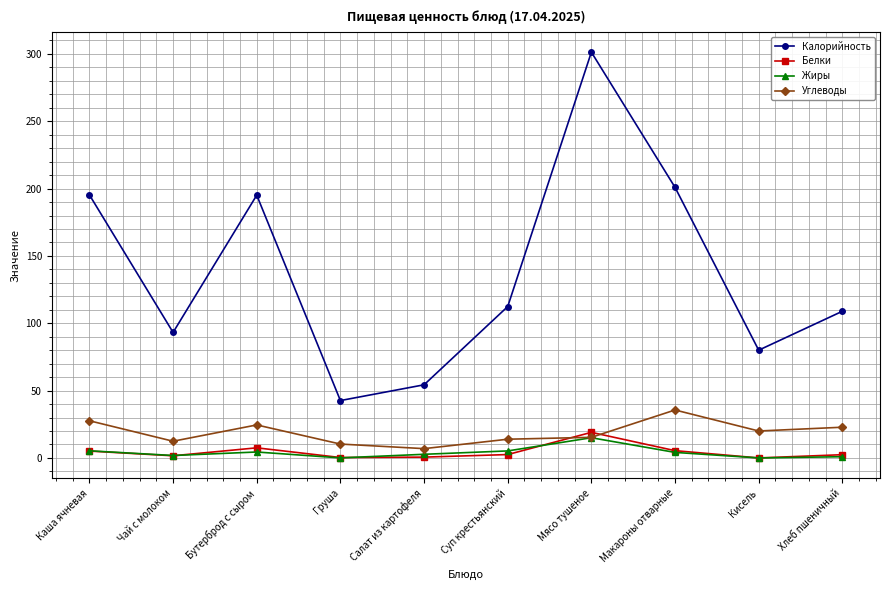

Is the value of Калорийность at Чай с молоком greater than the value of Углеводы at Хлеб пшеничный?

Yes